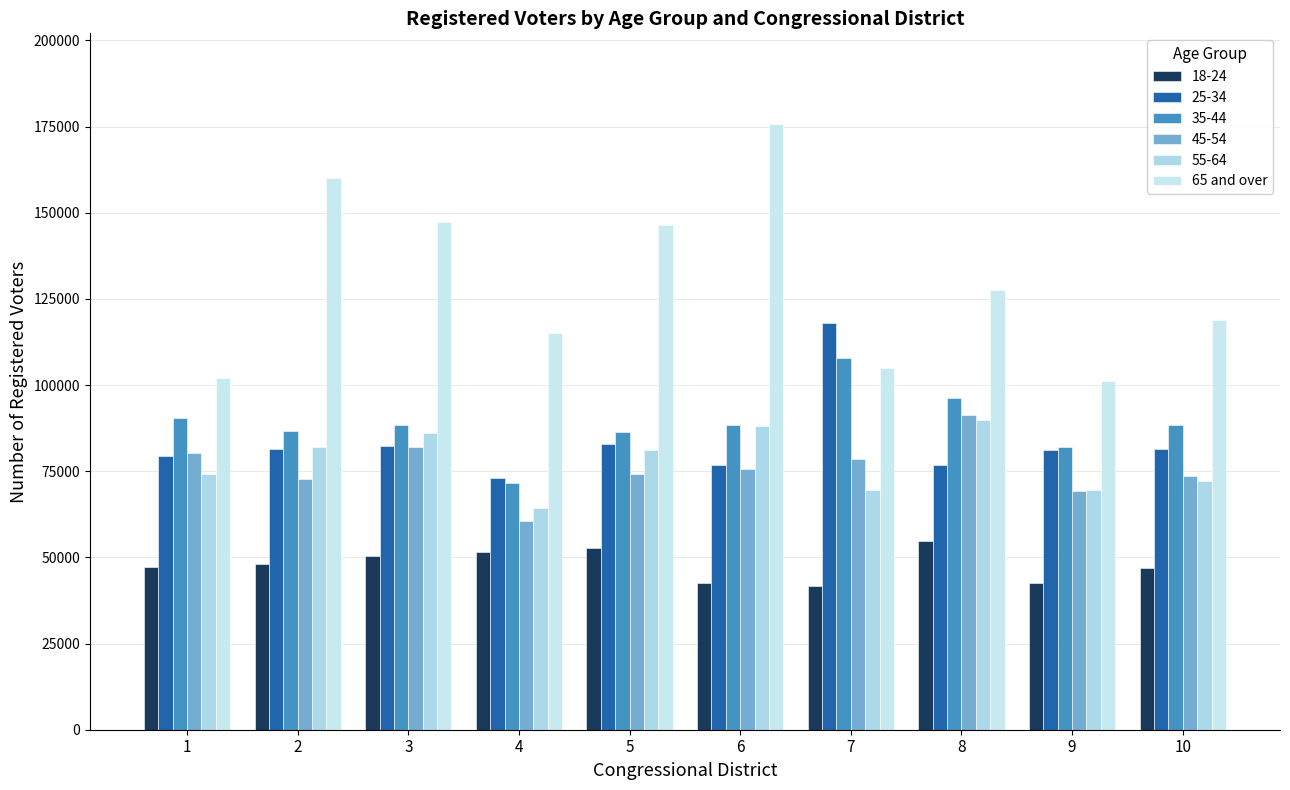

What is the greatest value displayed?

175691